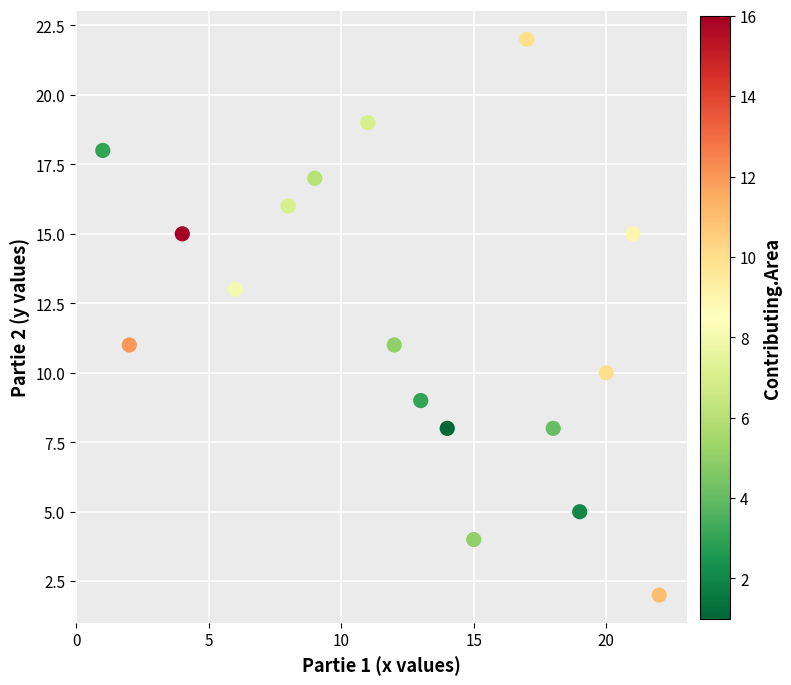

What is the range of Y values (max minus min)?

20